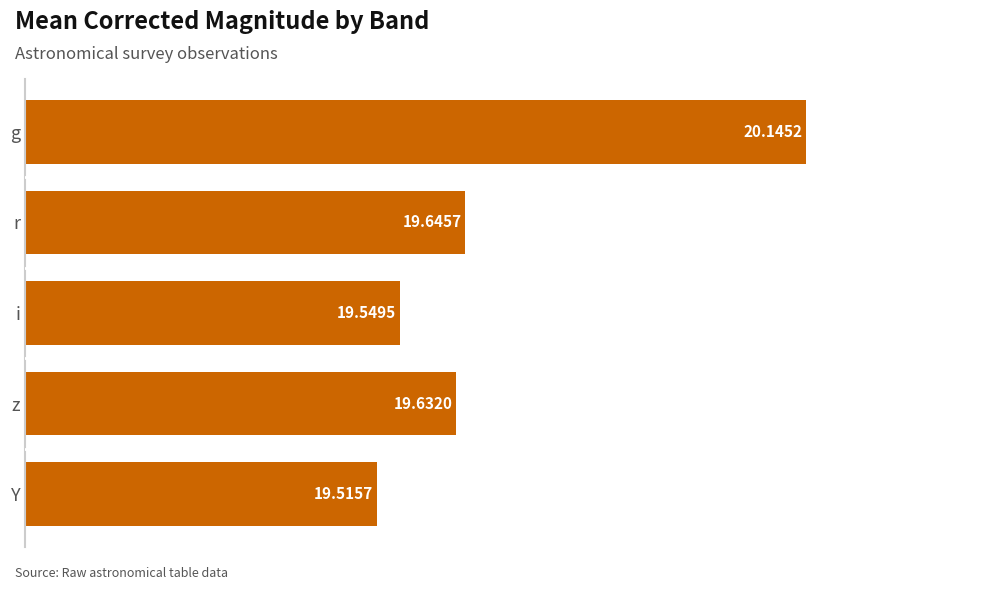

What is the smallest value displayed?

19.5